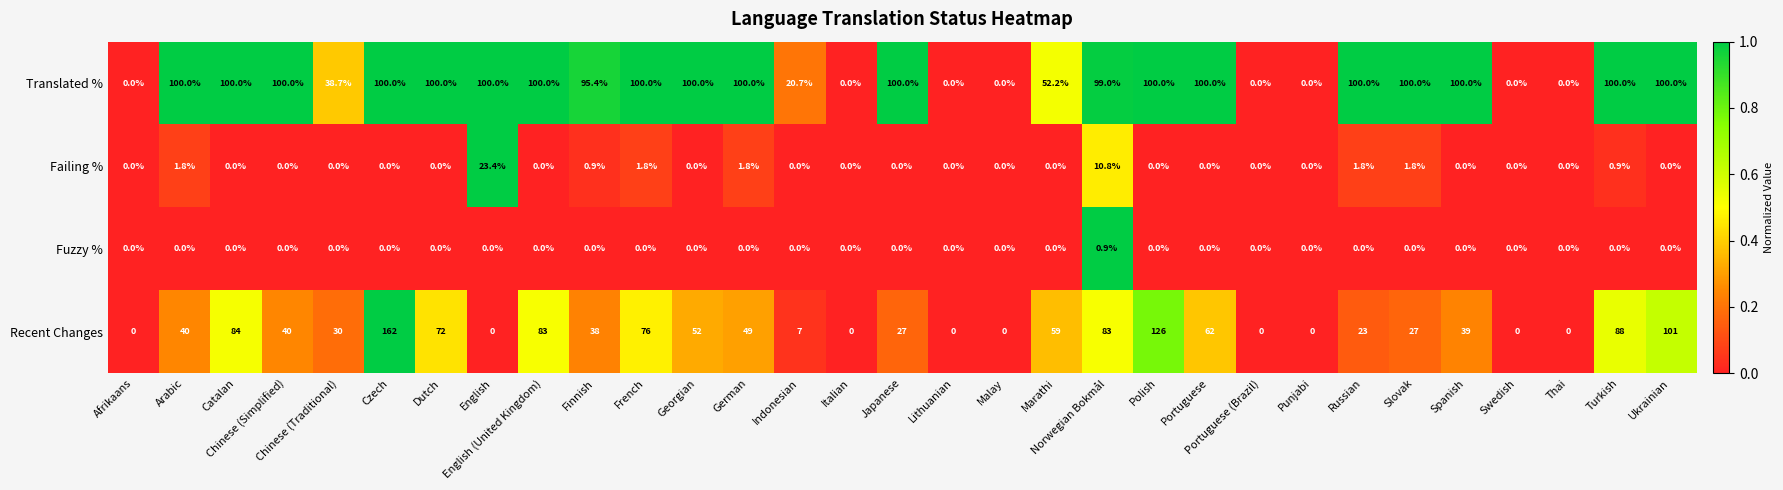

At which category is the sum across all series the highest?

Czech